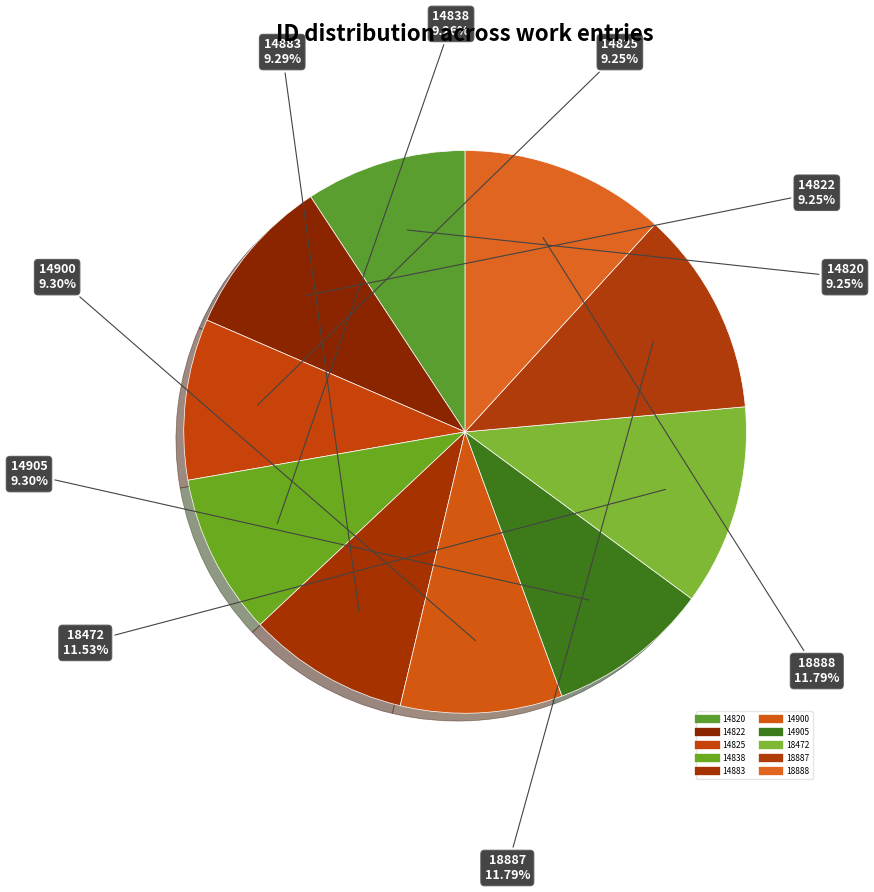

To the nearest percent, what is the combined percentage of 18888 and 14900?

21%